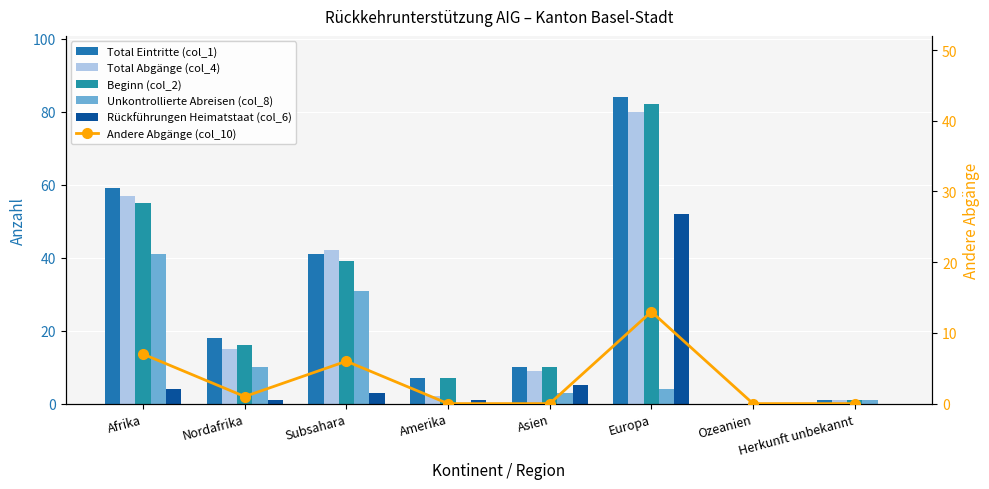

Rank the series by their maximum value, from highest to lowest.

Total Eintritte (col_1), Beginn (col_2), Total Abgänge (col_4), Rückführungen Heimatstaat (col_6), Unkontrollierte Abreisen (col_8), Andere Abgänge (col_10)